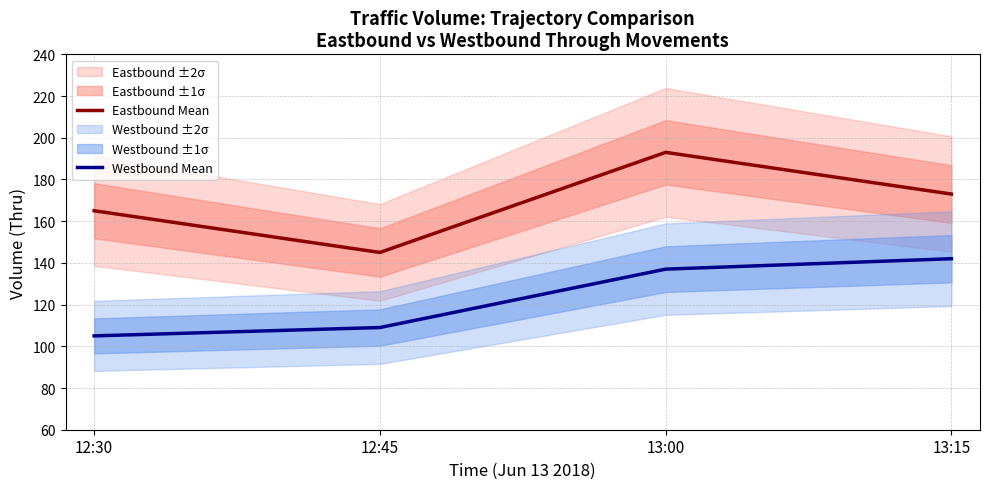

What is the label of the 3rd point from the left?

13:00